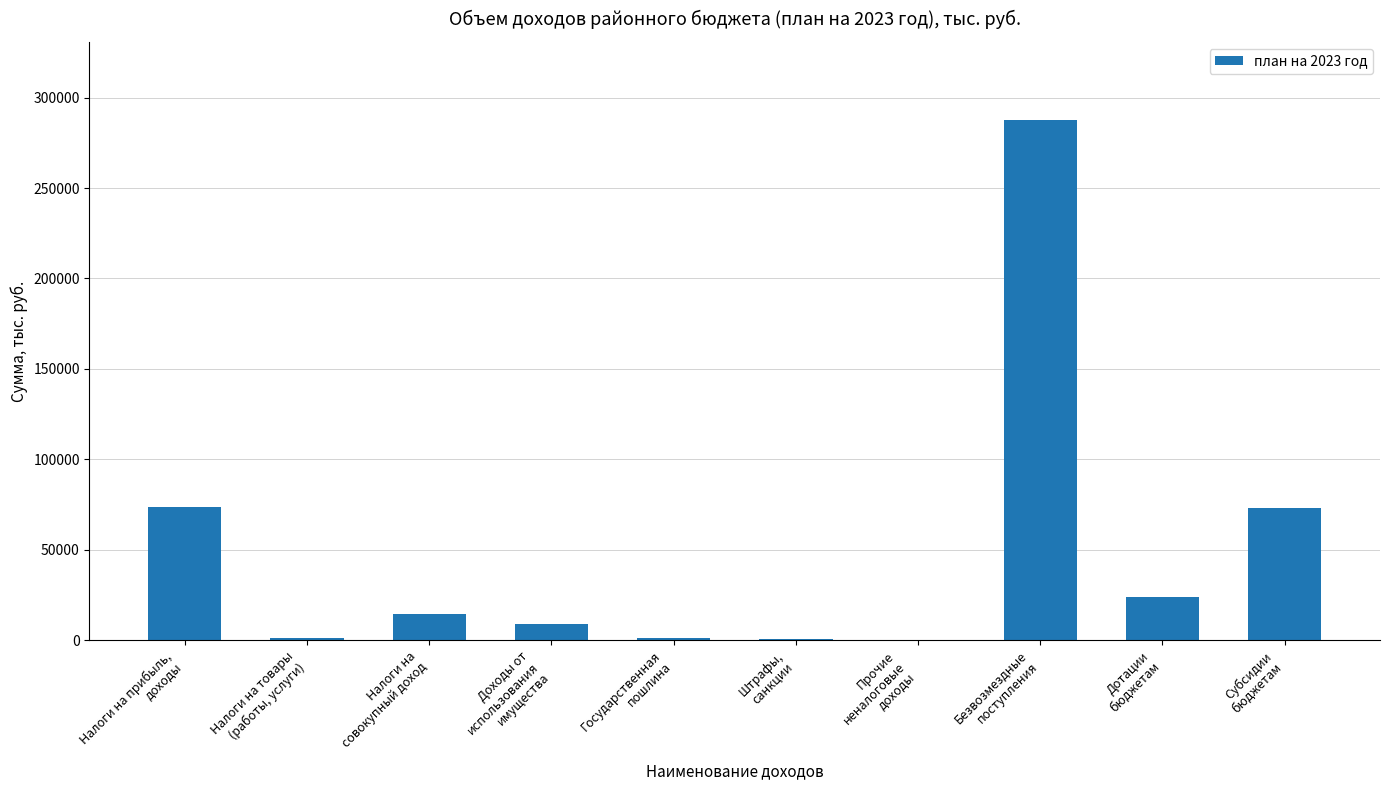

Where does the data first go above 14500?

Налоги на прибыль,
доходы